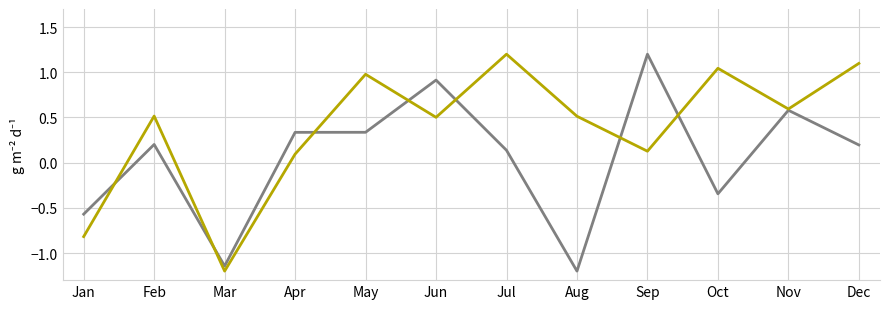

At which category is the sum across all series the highest?

Jun